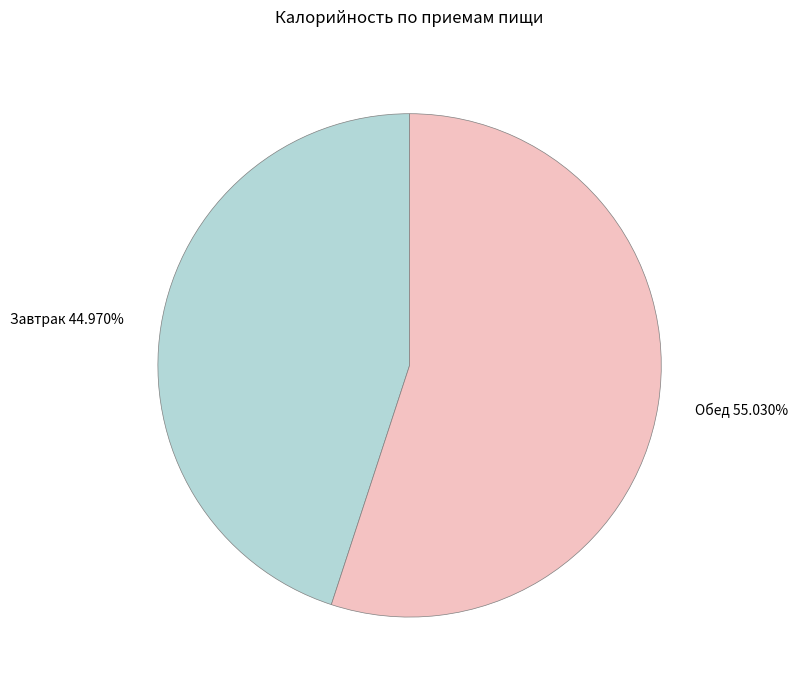

Which category has the smallest portion of the pie?

Завтрак